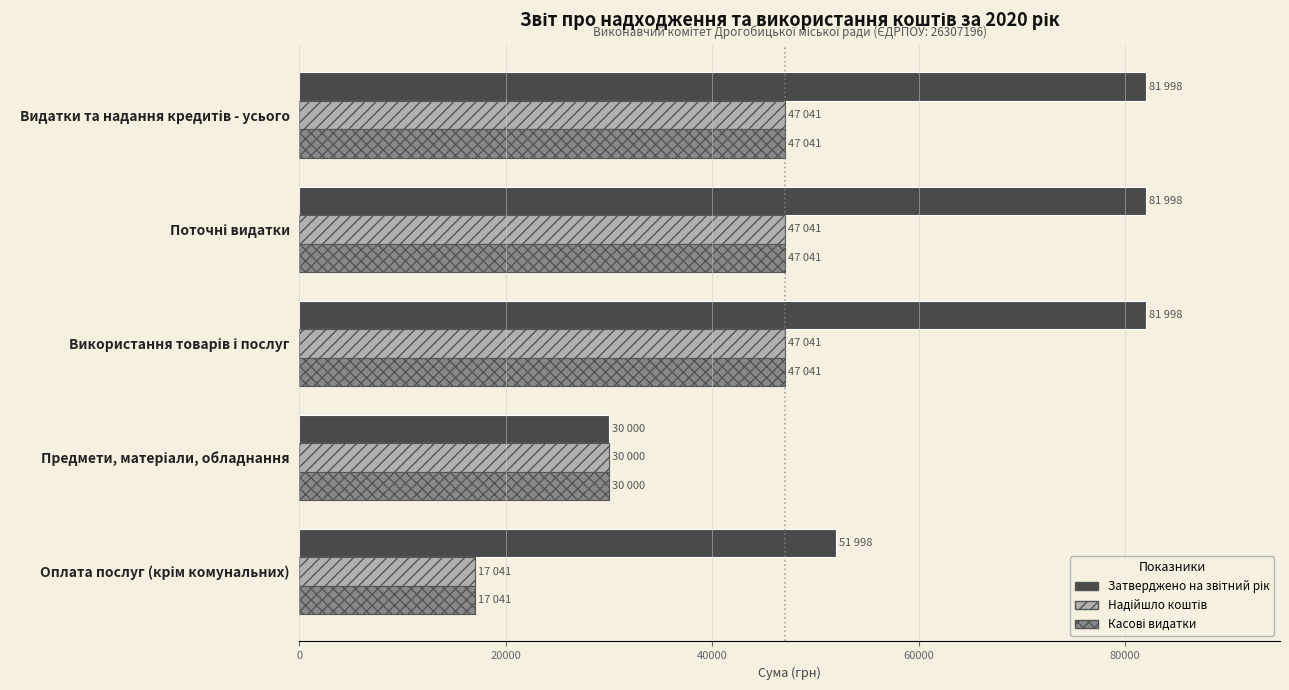

At how many categories does at least one series exceed 75642?

3